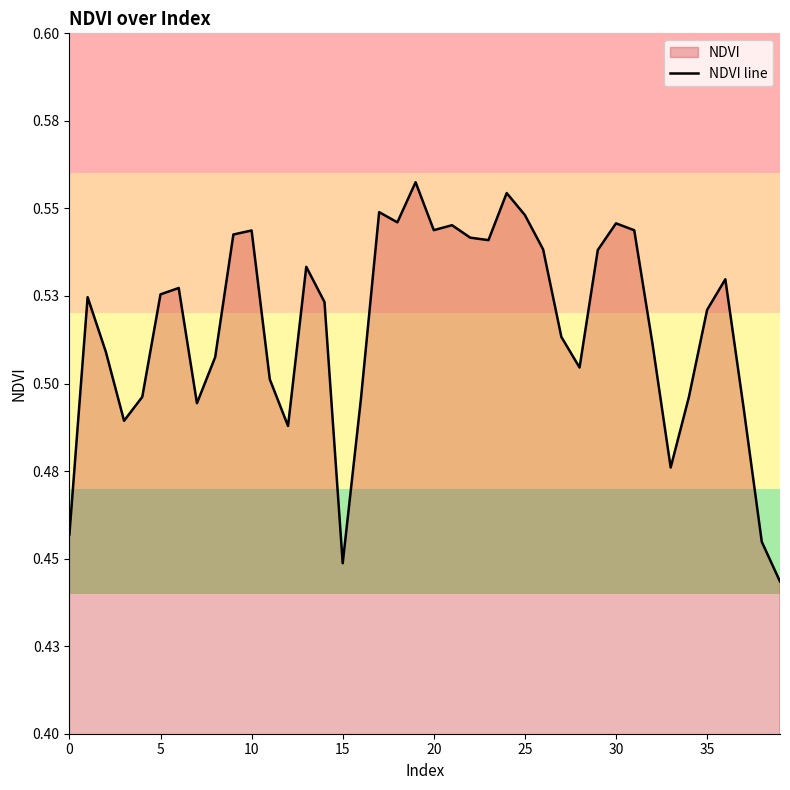

The value at 28 is 0.5. True or false?

True